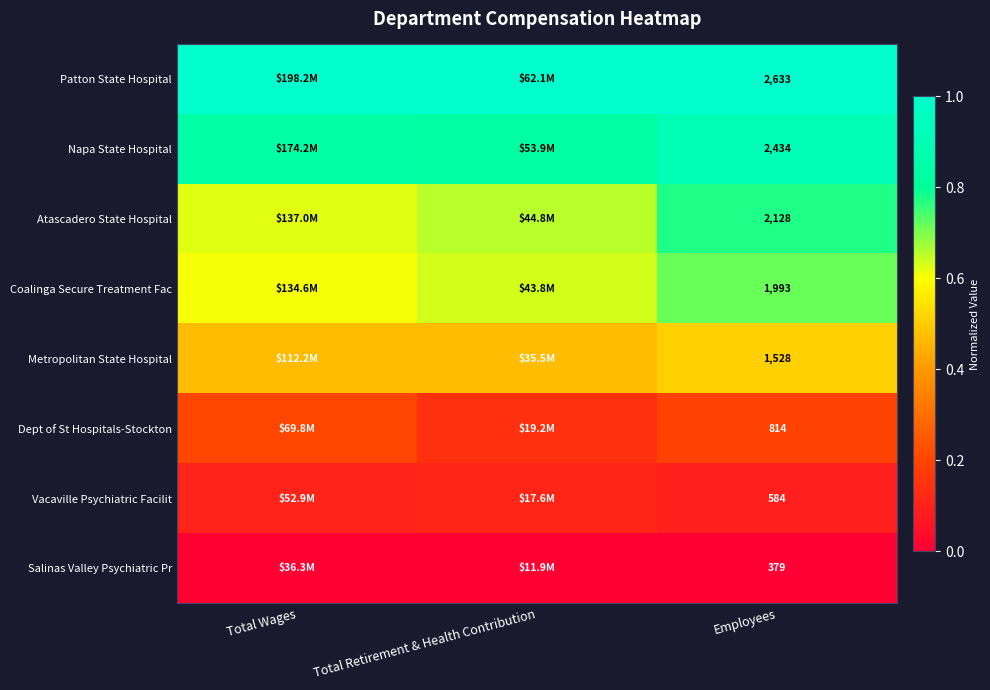

Is the value of Metropolitan State Hospital at Employees greater than the value of Coalinga Secure Treatment Fac at Employees?

No